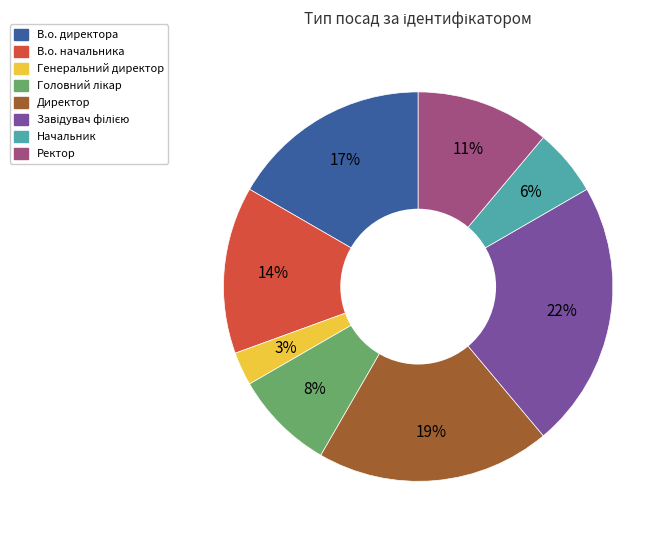

Is Ректор the majority of the pie?

No